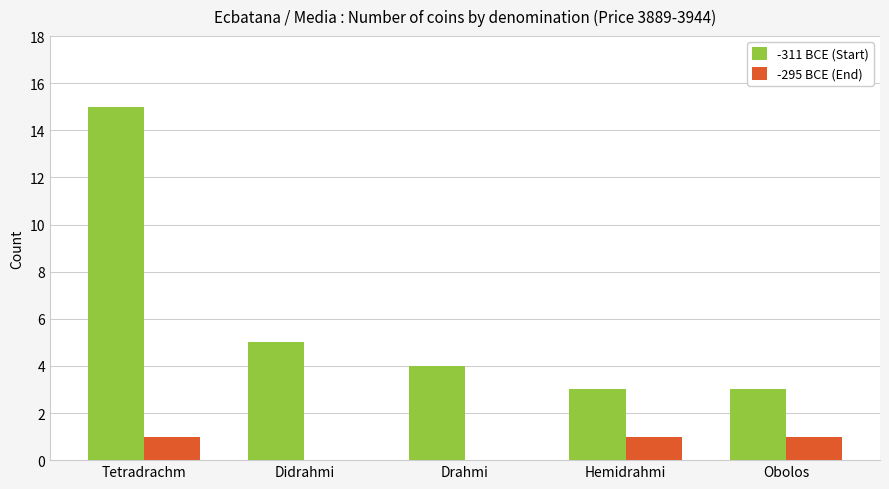

True or false: -295 BCE (End) has a value of 1 at Obolos.

True